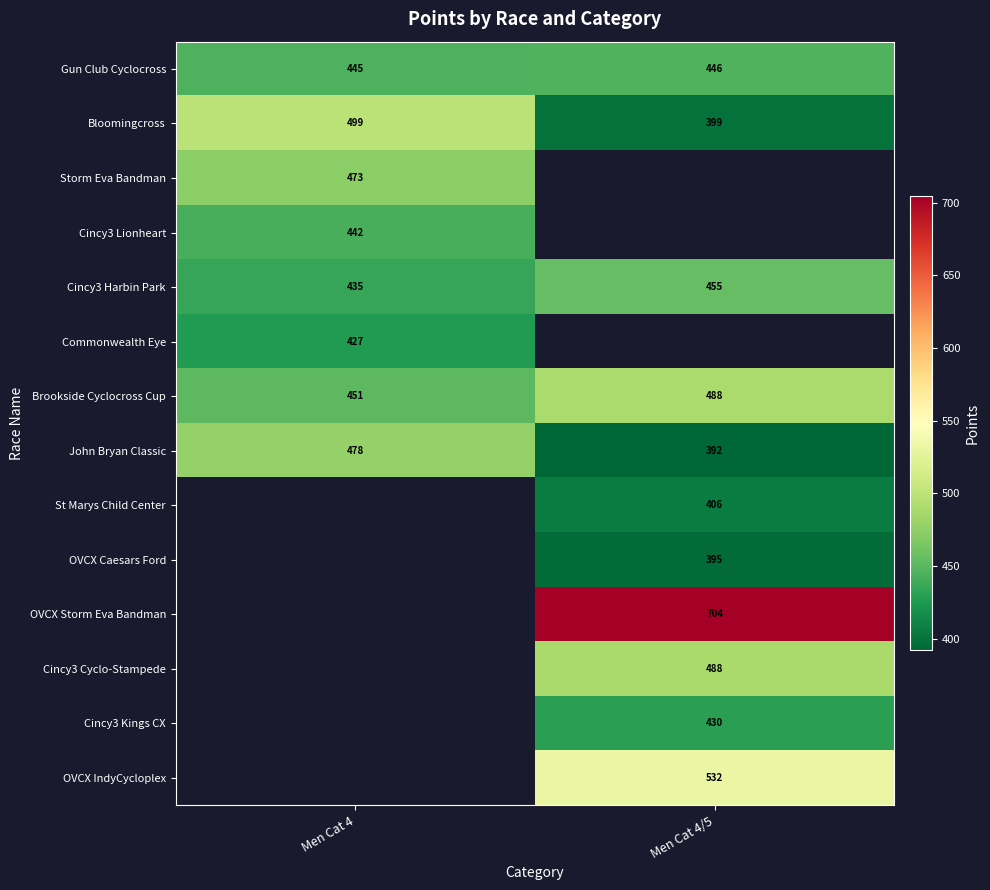

How many data points in John Bryan Classic are less than 478?

1